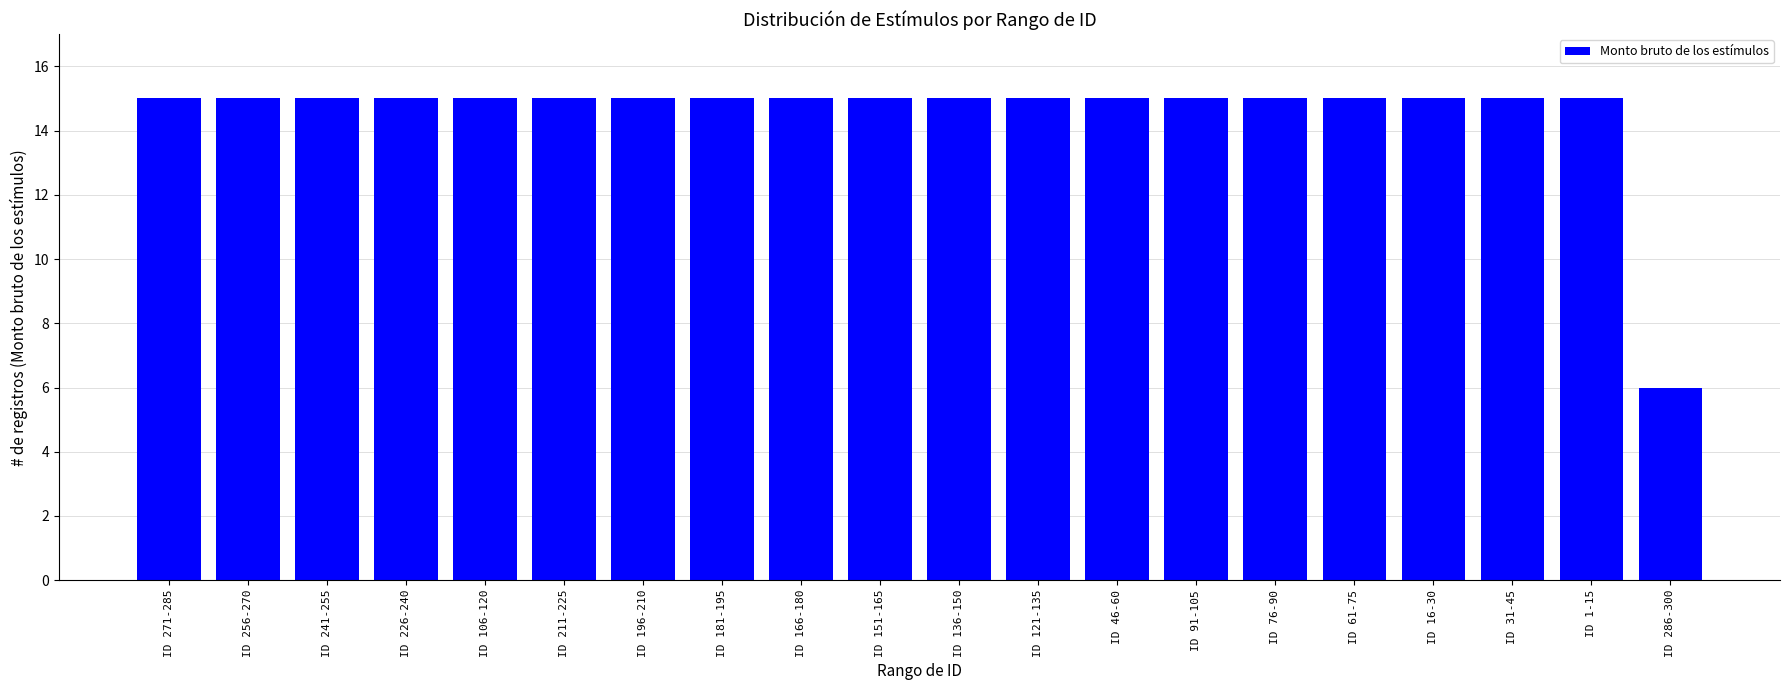

How many categories are shown in the chart?

20